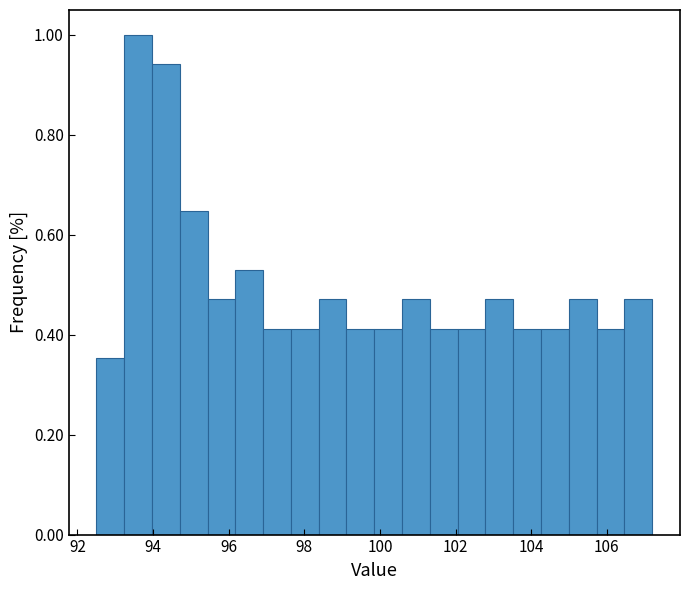

Read against the x-axis, roughly where is the centre of the tallest bar?

93.6